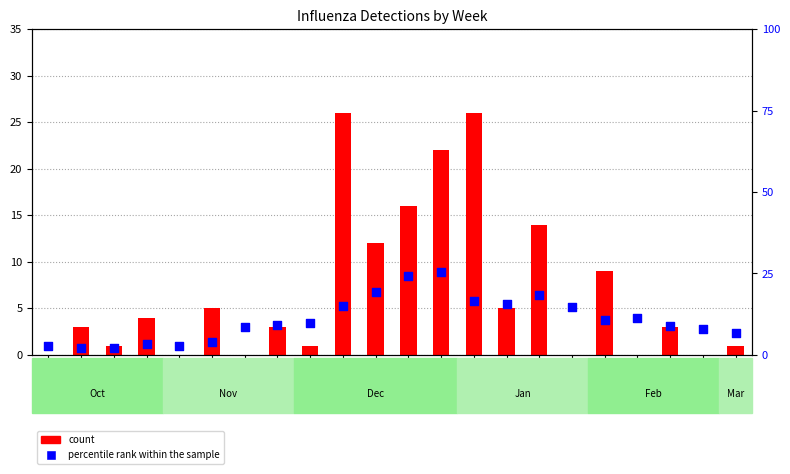

Which series contains the lowest Y value?

count